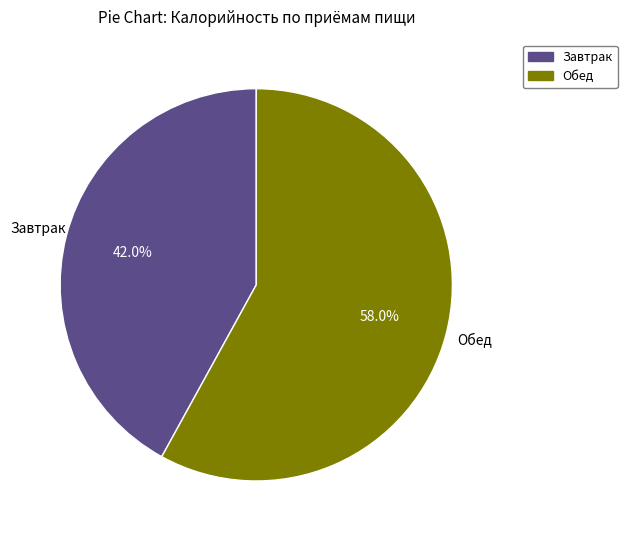

How many segments does this pie chart have?

2